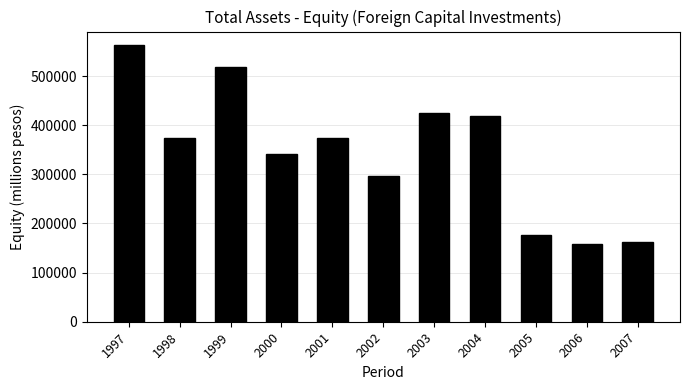

What is the difference between the values at 2007 and 2001?

212575.2